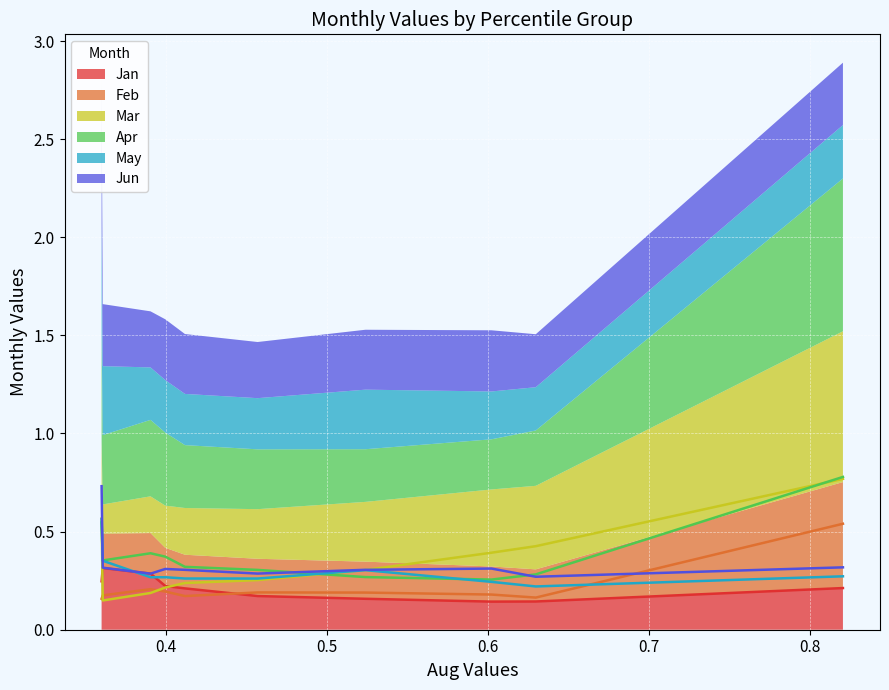

How many interior local valleys does the Mar series have?

1